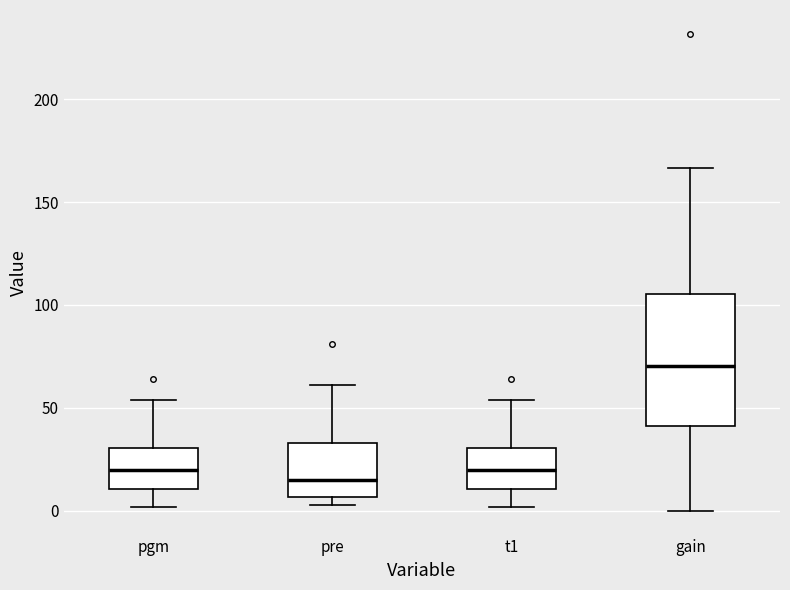

Where is the lower edge of the box for pre on the y-axis? The values are not printed on the chart, so give them approximately, as read against the axis.

5